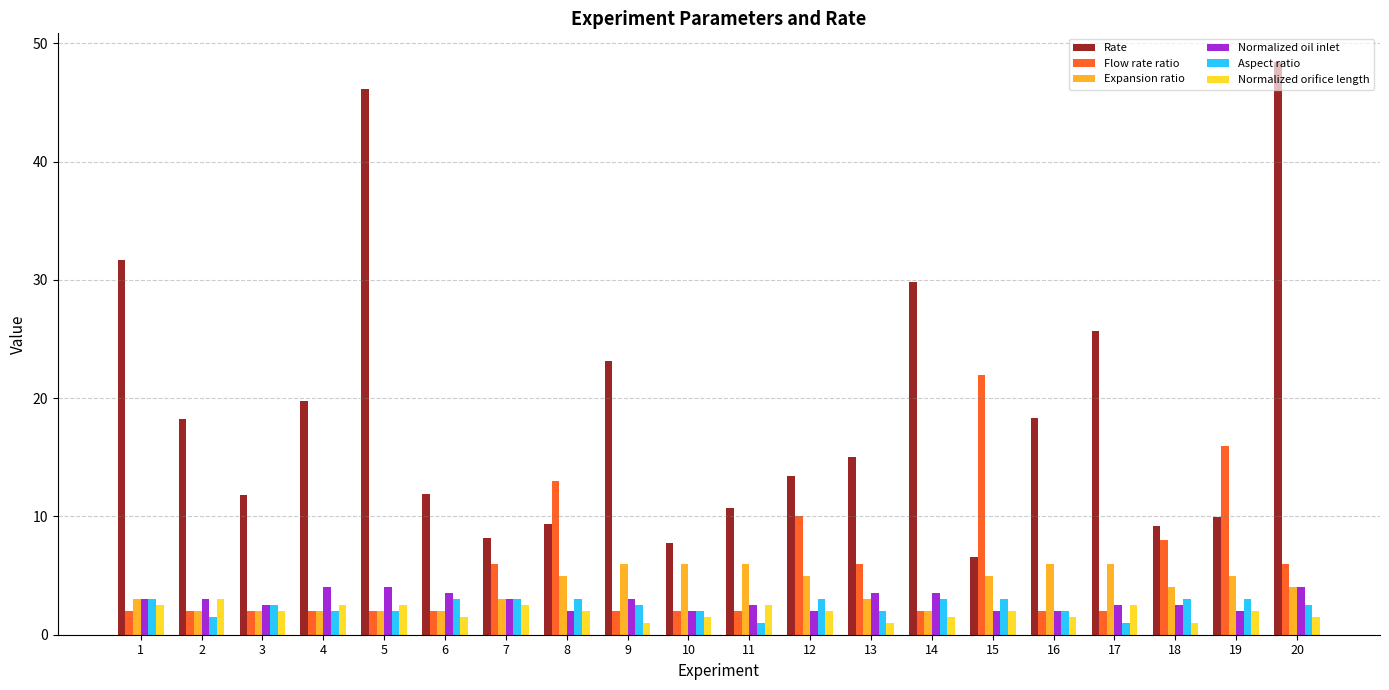

What is the greatest value displayed?

48.4